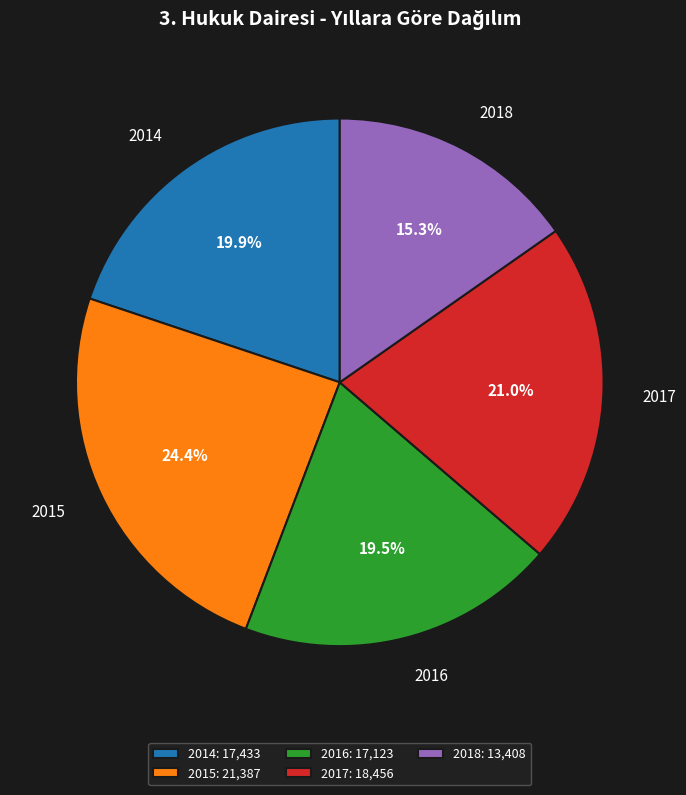

Which has a higher value, 2017: 18,456 or 2014: 17,433?

2017: 18,456